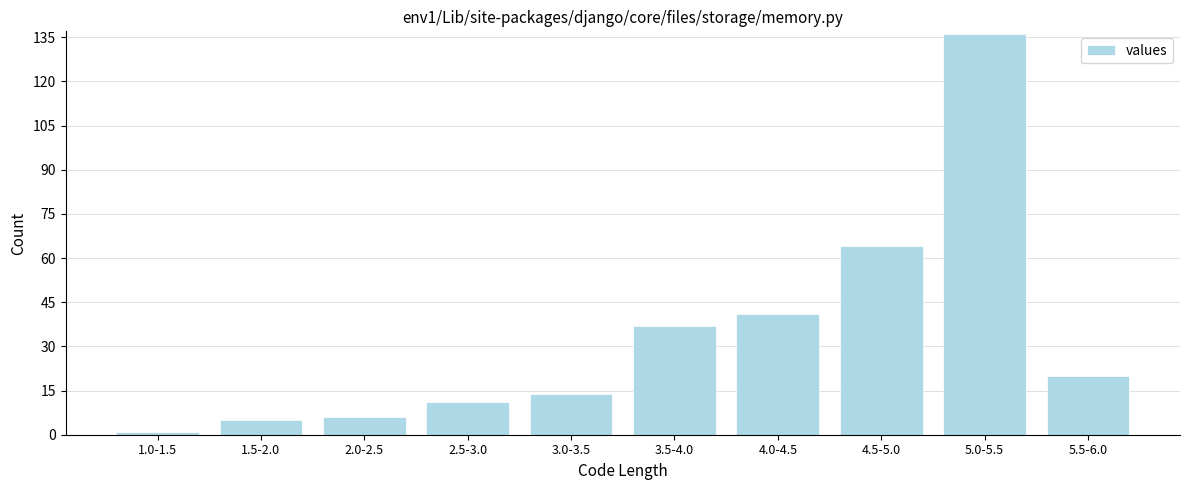

Reading left to right, what are all the values shown in this chart?

1.0-1.5=1	1.5-2.0=5	2.0-2.5=6	2.5-3.0=11	3.0-3.5=14	3.5-4.0=37	4.0-4.5=41	4.5-5.0=64	5.0-5.5=136	5.5-6.0=20